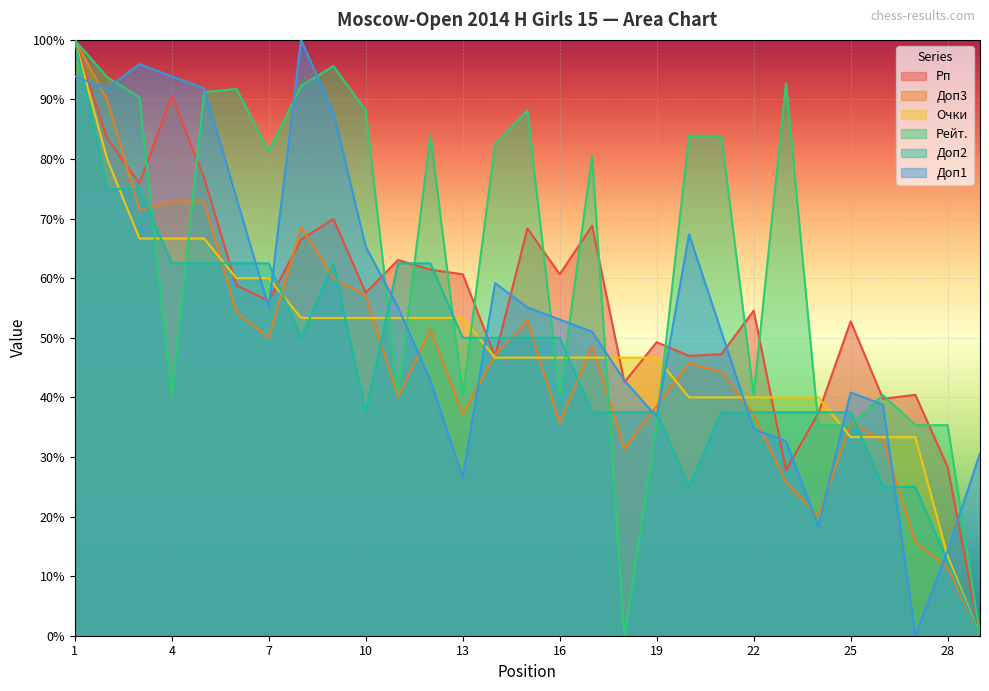

How many positive values does the Доп3 series have?

28